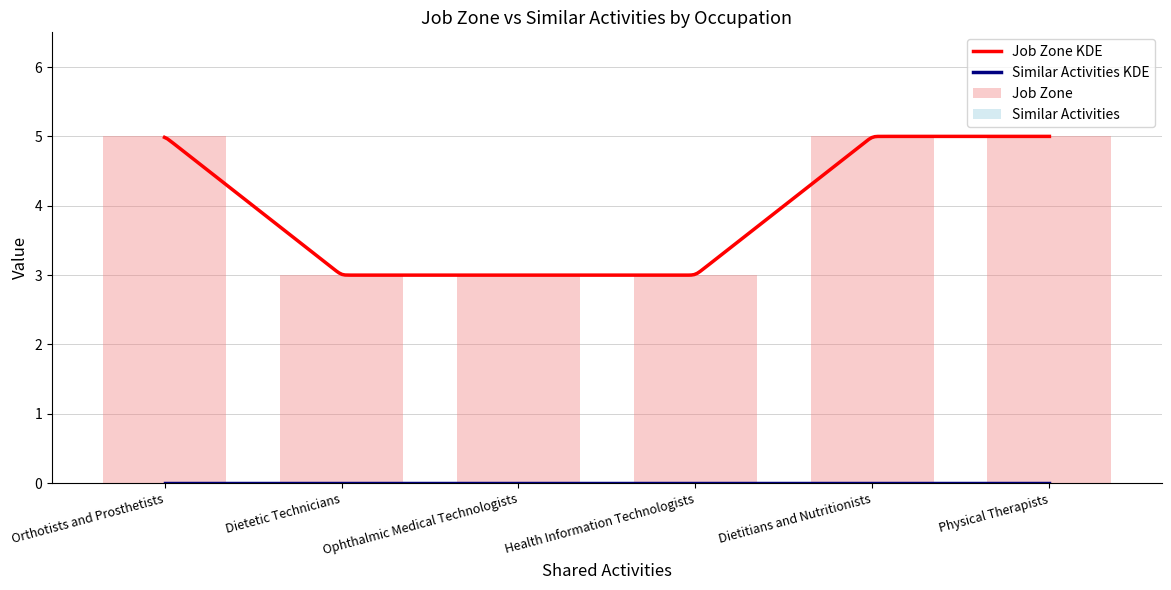

What is the average value?

4